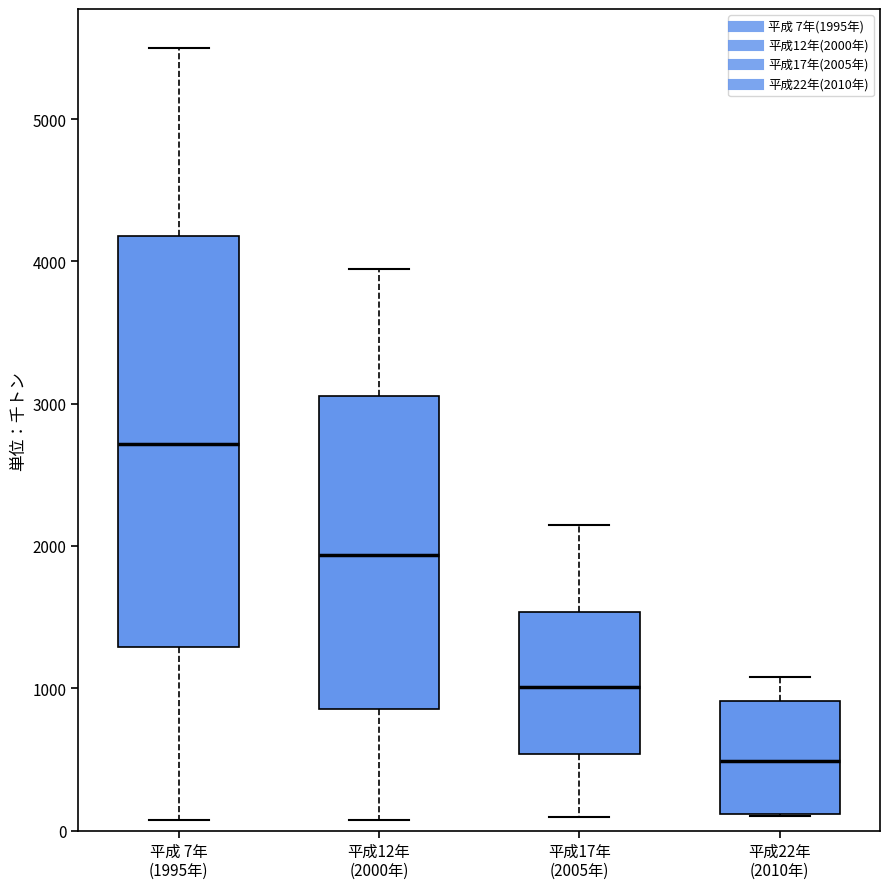

Reading left to right, read every box against the y-axis: the position of its median line, the range the box covers, and the ends of its whiskers. The values are not printed on the chart, so give them approximately, as read against the axis.

平成 7年 (1995年): median 2700, box 1300 to 4200, whiskers 100 to 5500
平成12年 (2000年): median 1900, box 900 to 3100, whiskers 100 to 3900
平成17年 (2005年): median 1000, box 500 to 1500, whiskers 100 to 2100
平成22年 (2010年): median 500, box 100 to 900, whiskers 100 to 1100